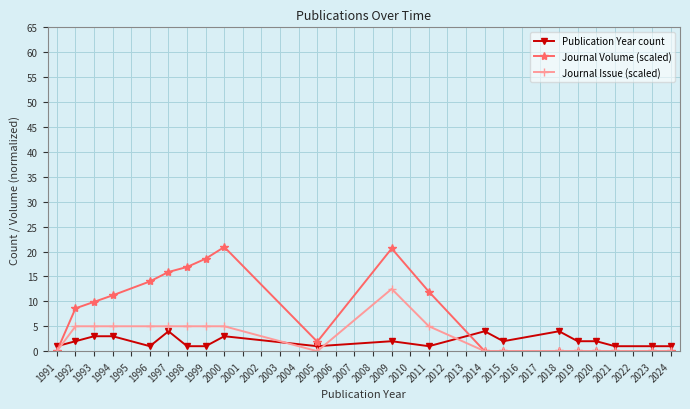

How many values in the Journal Volume (scaled) series exceed 8?

10